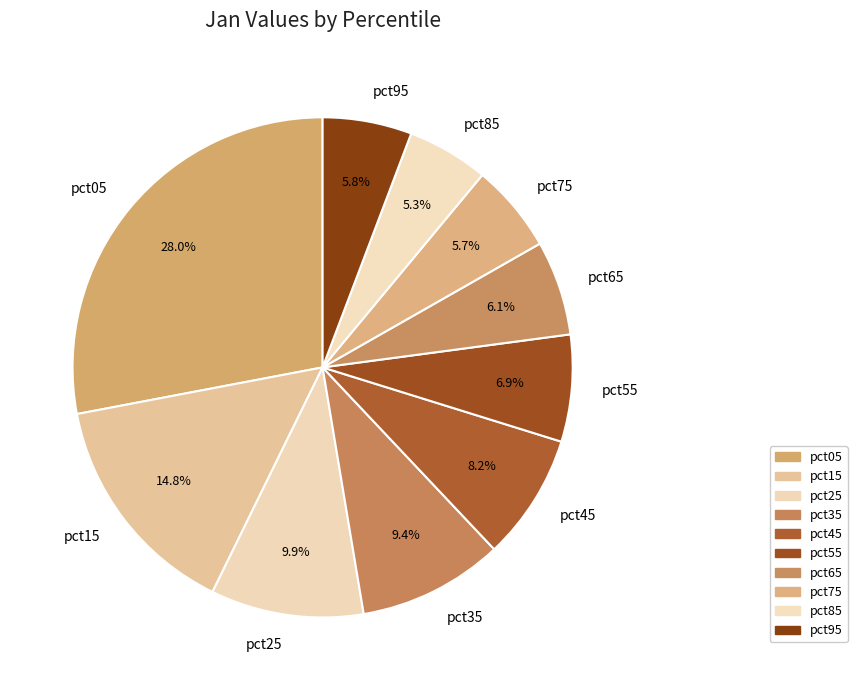

What portion of the pie excludes pct85?

94.7%